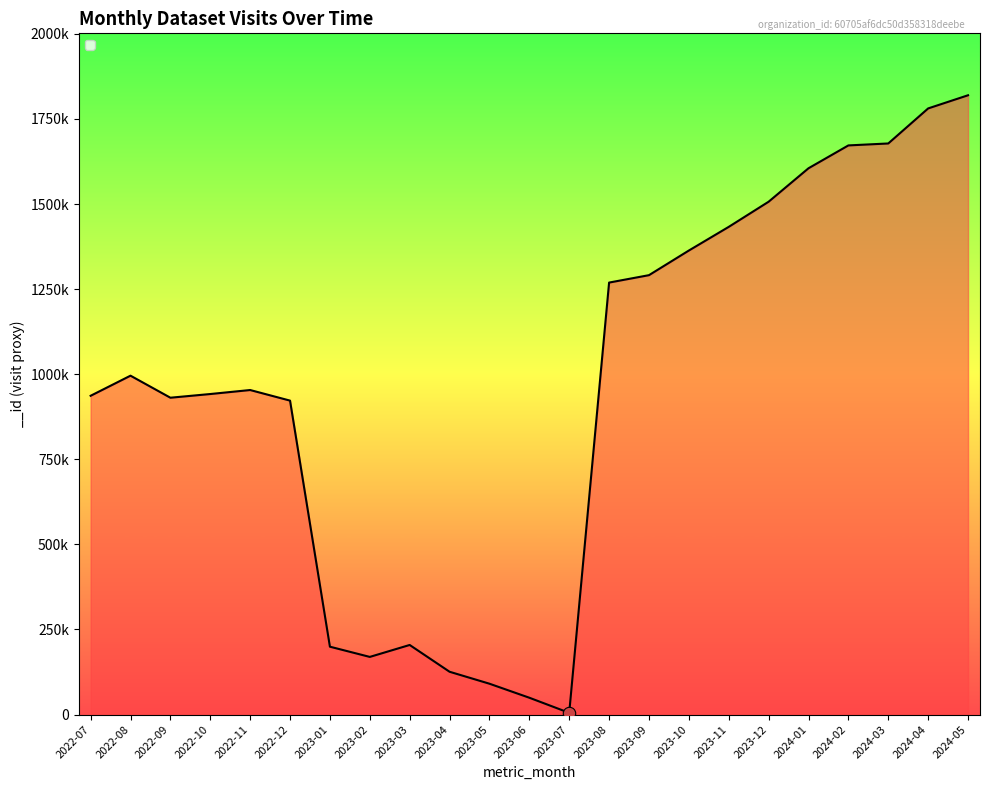

Approximately how many times larger is the value at 2023-03 compared to 2022-07?

0.2